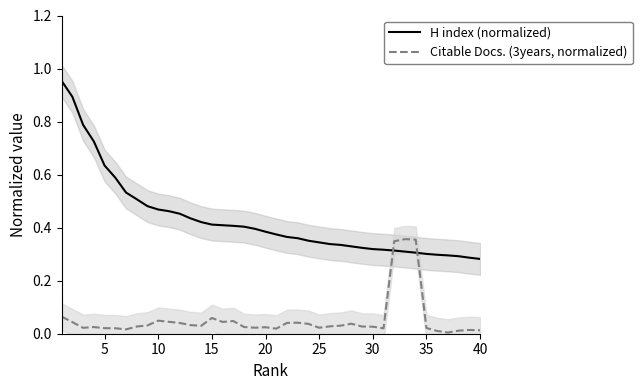

True or false: Citable Docs. (3years, normalized) and H index (normalized) cross at least once.

True